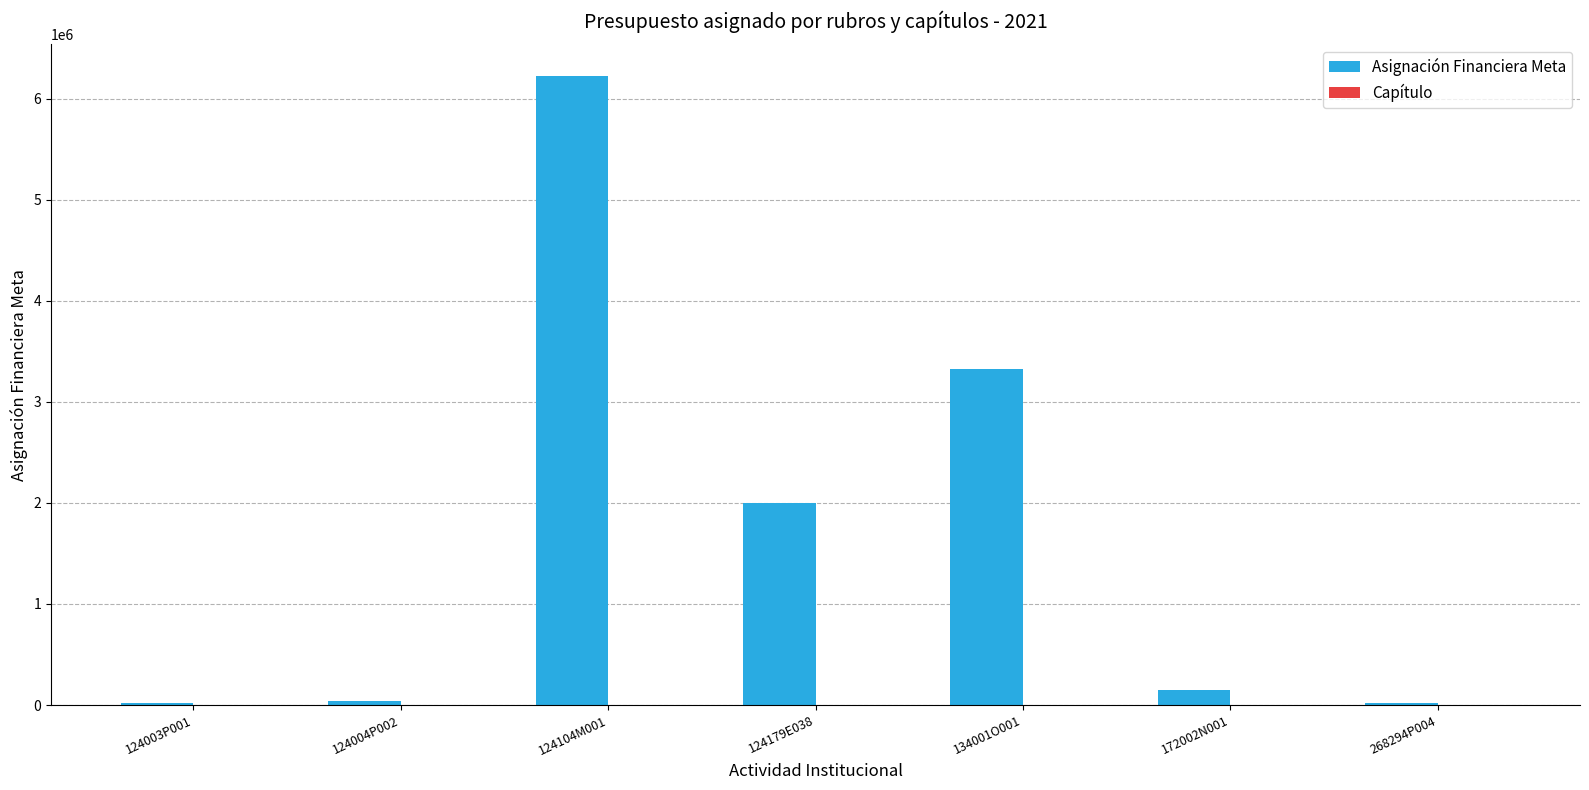

Which series has the widest spread of values?

Asignación Financiera Meta